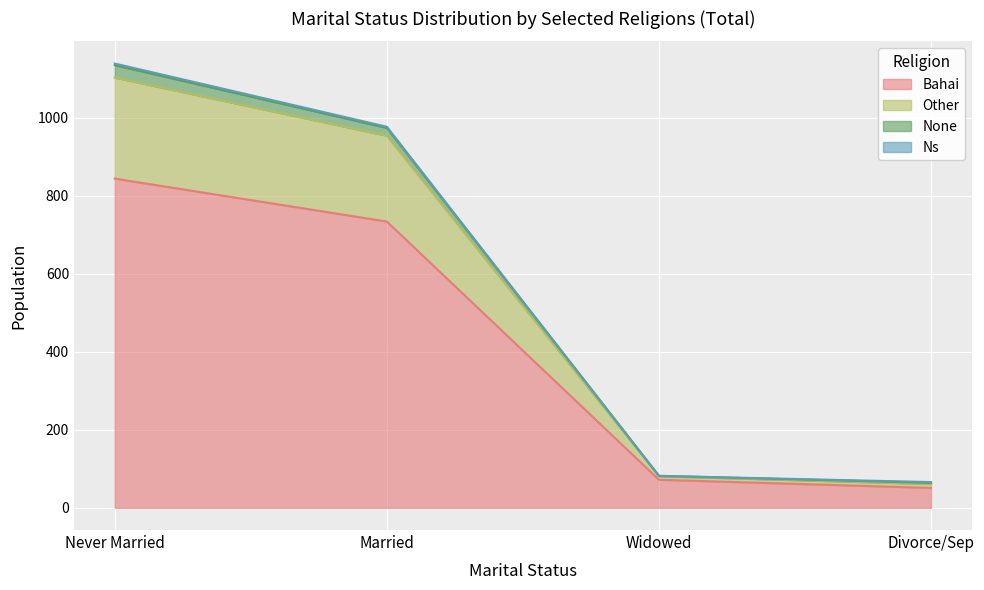

What is the highest value of the Bahai series?

844